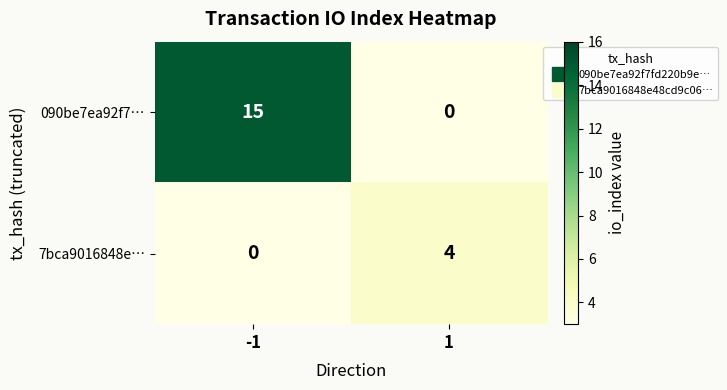

What is the difference between the 090be7ea92f7… values at 1 and -1?

15